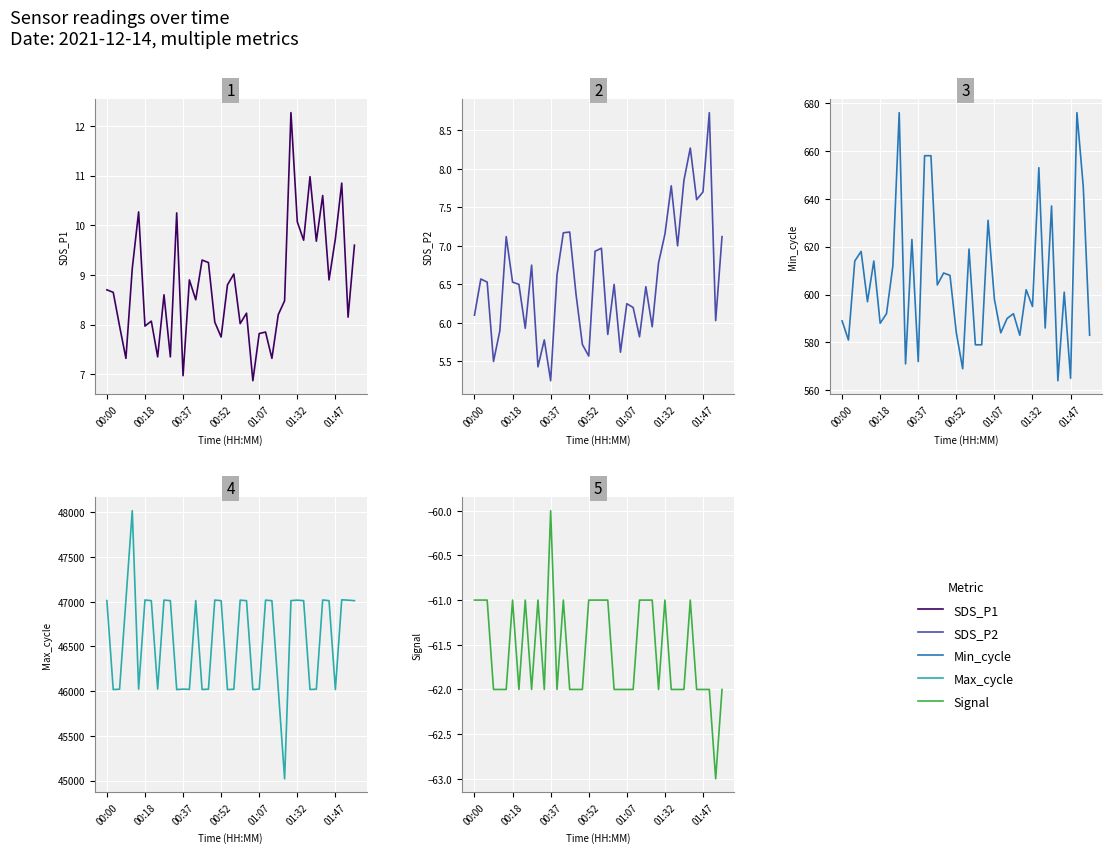

What is the lowest value of the SDS_P1 series?

6.9